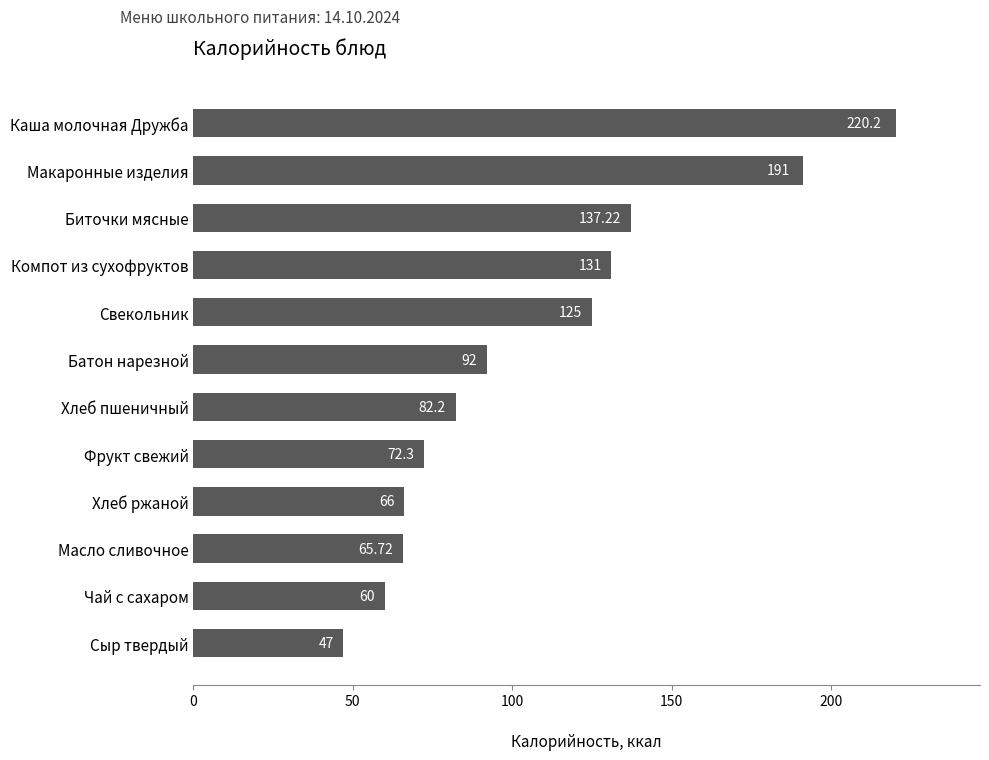

What is the label of the 12th bar from the top?

Сыр твердый